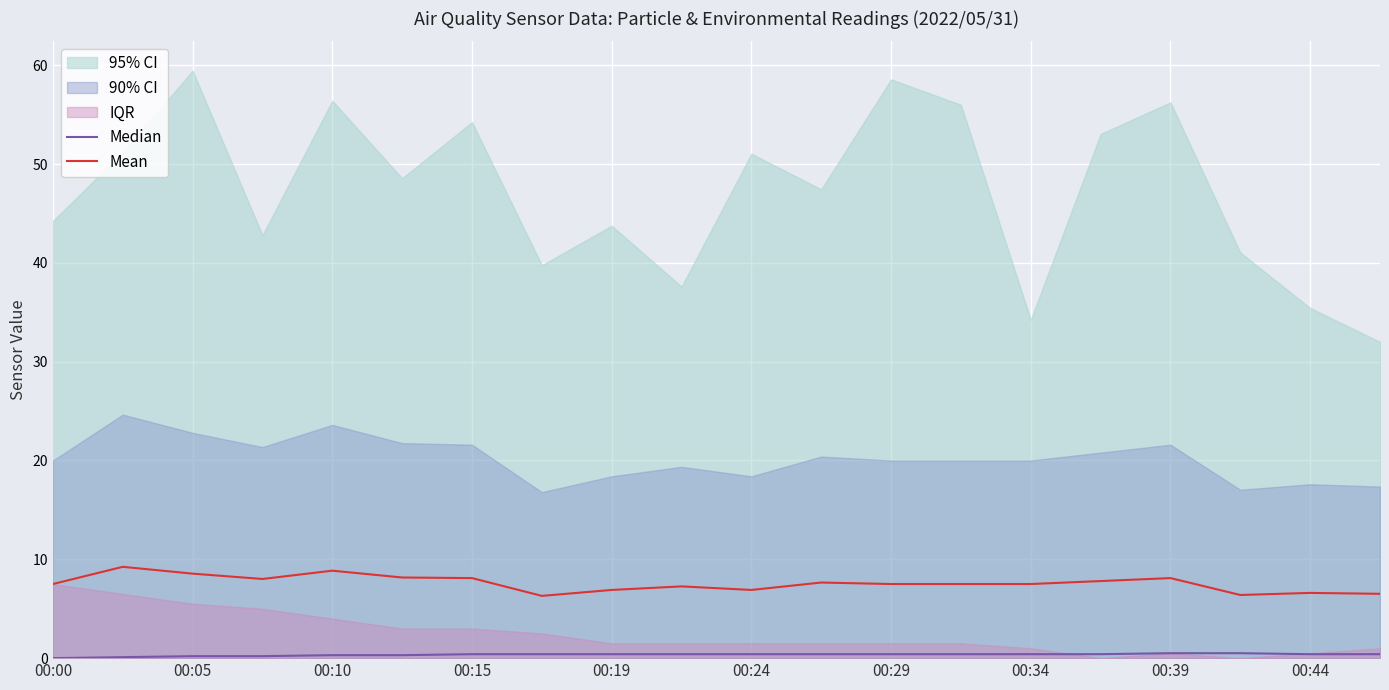

At which label is Median closest to 0?

00:00